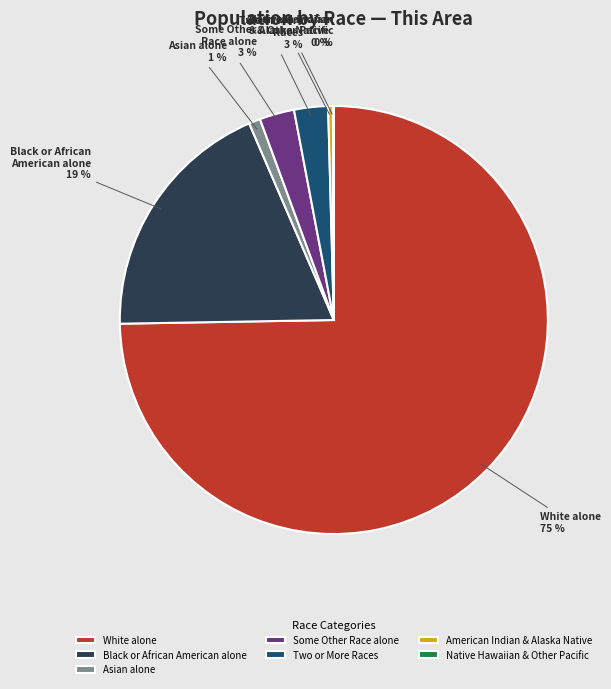

Which has a higher value, Asian alone or American Indian & Alaska Native?

Asian alone